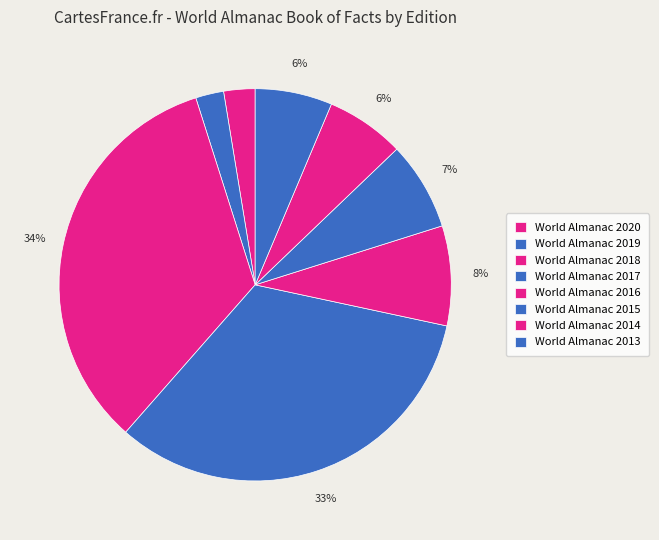

How much of the chart is everything except World Almanac 2013?

93.6%